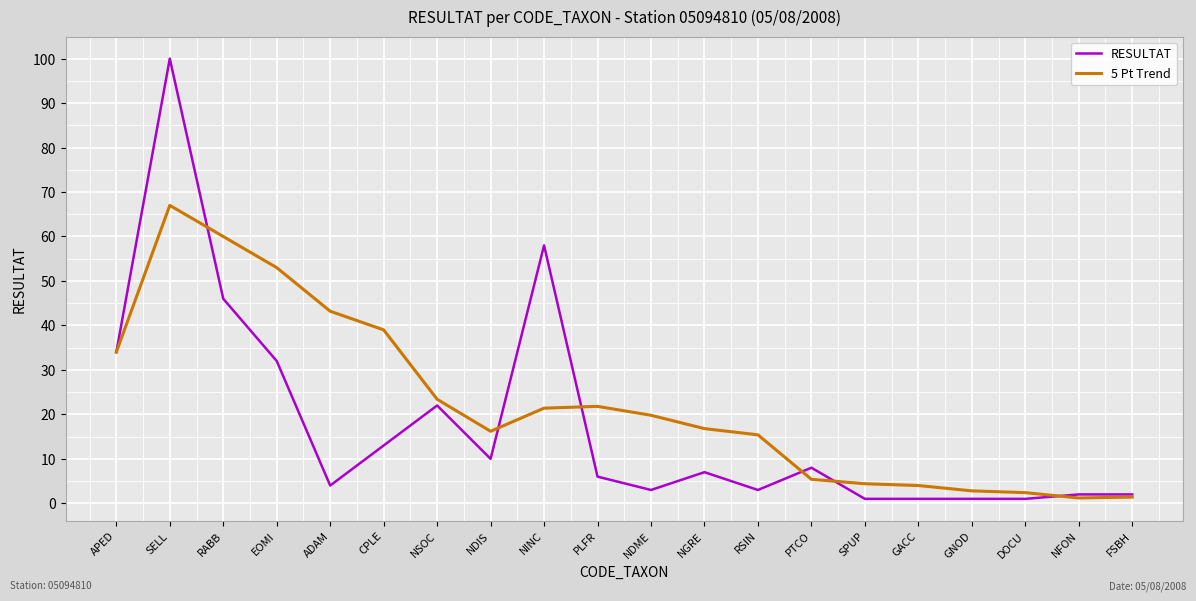

Between EOMI and NINC, which series saw the biggest shift?

5 Pt Trend